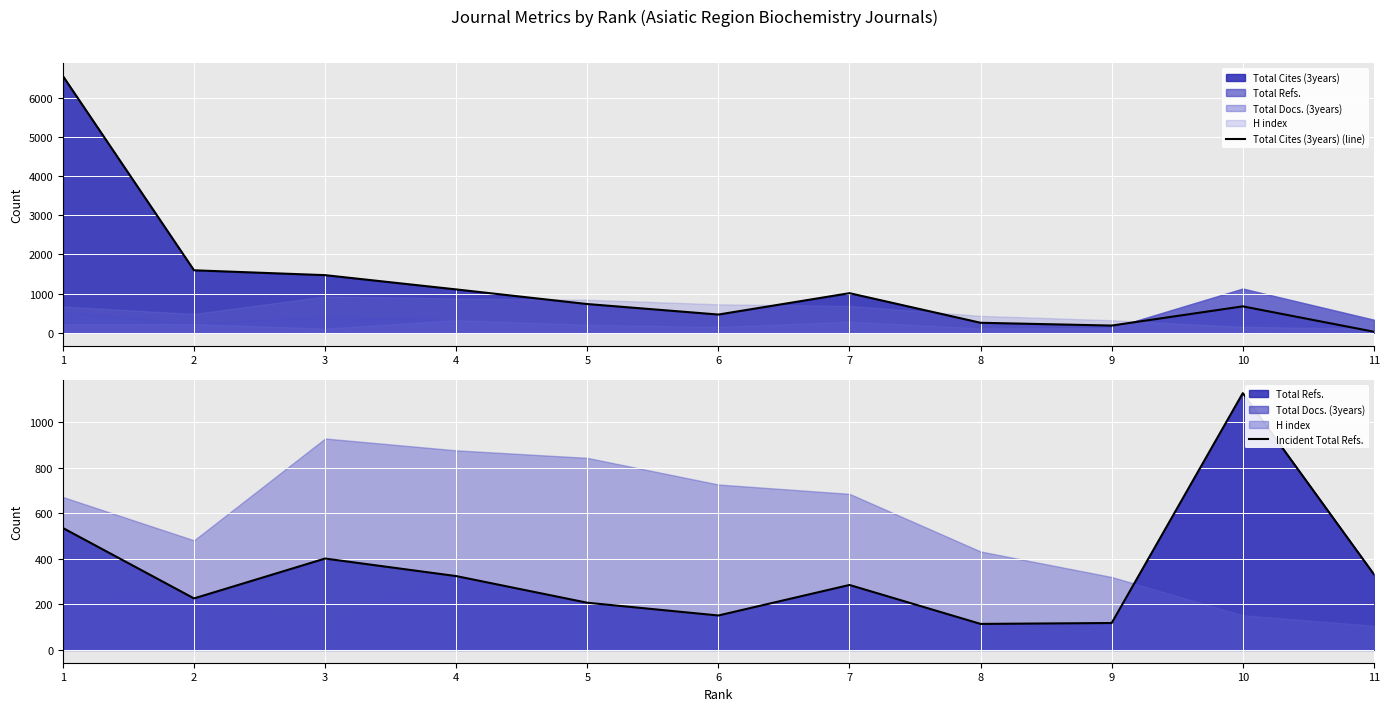

What is the spread (max minus min) of values at 3?

1069